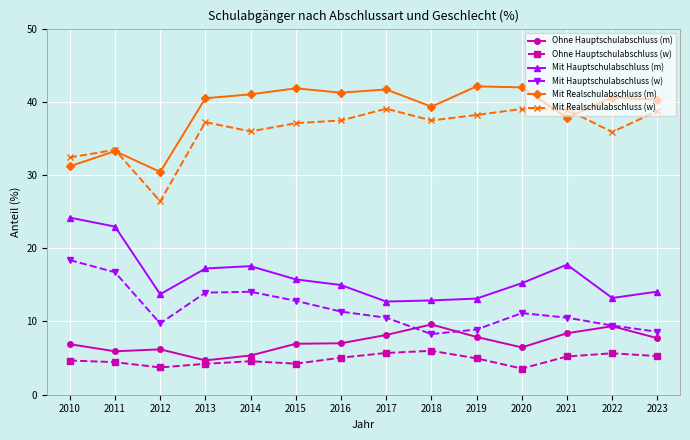

True or false: Mit Hauptschulabschluss (m) and Mit Realschulabschluss (w) intersect in this chart.

False